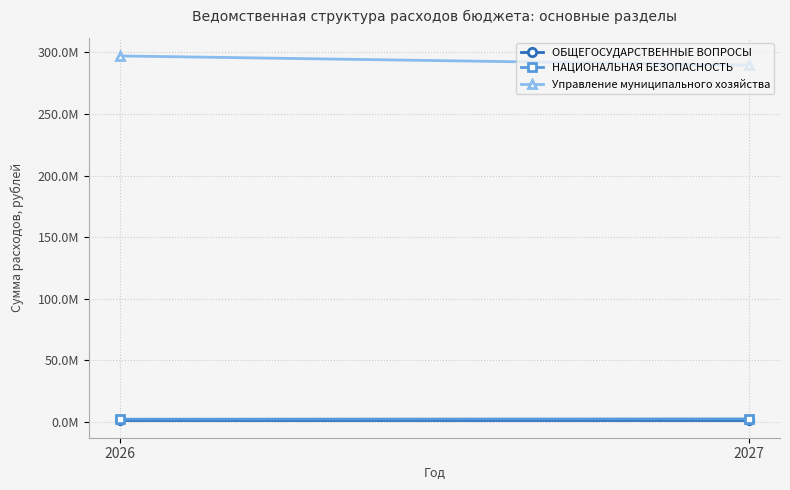

At which category is the sum across all series the highest?

2026